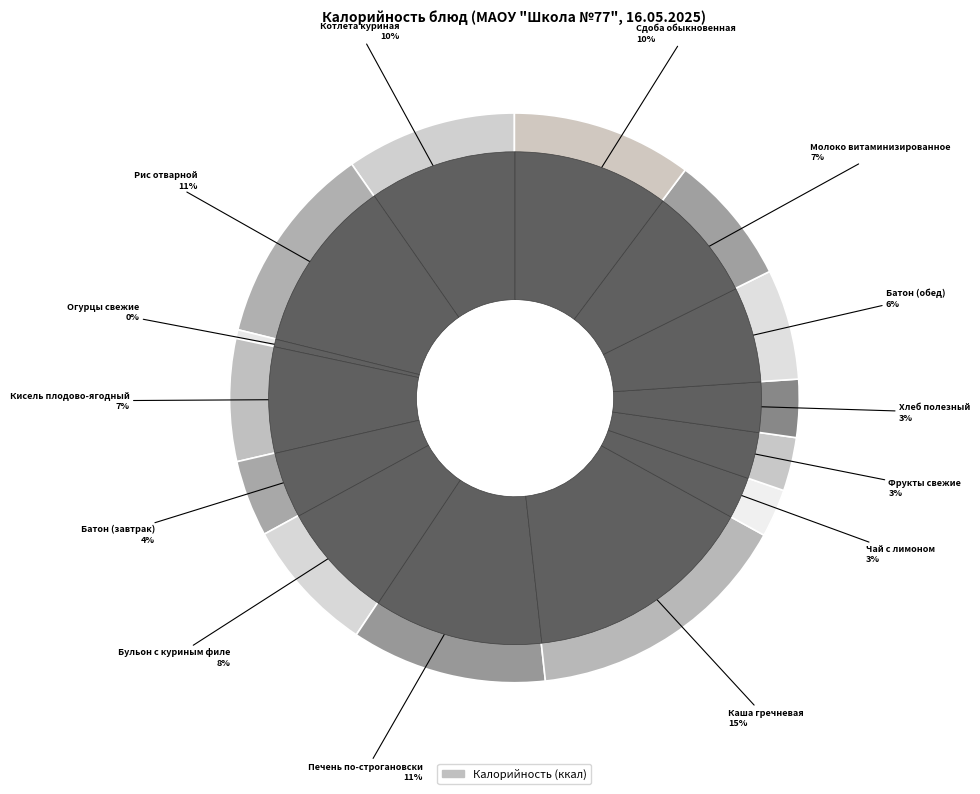

What percentage is NOT represented by Сдоба обыкновенная?

89.8%